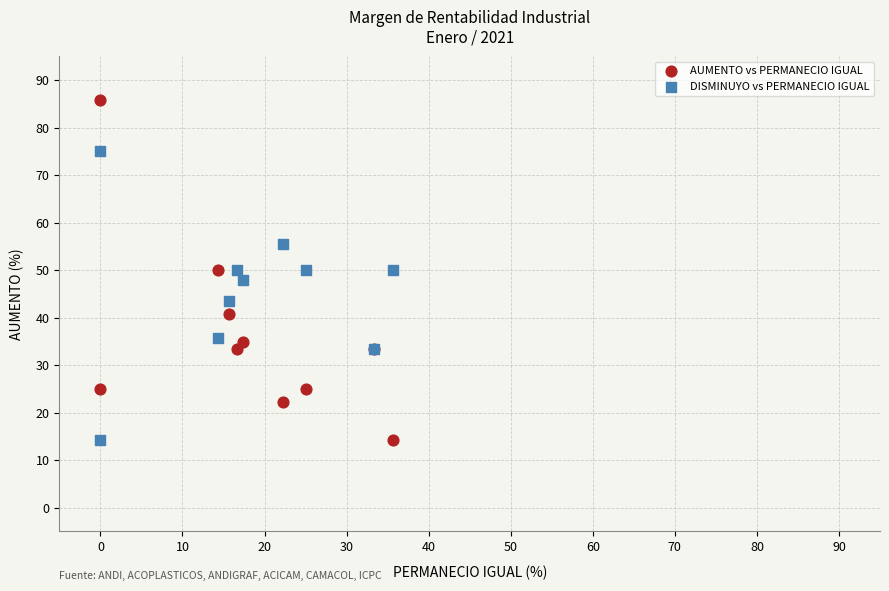

Which series has the widest spread of Y values?

AUMENTO vs PERMANECIO IGUAL